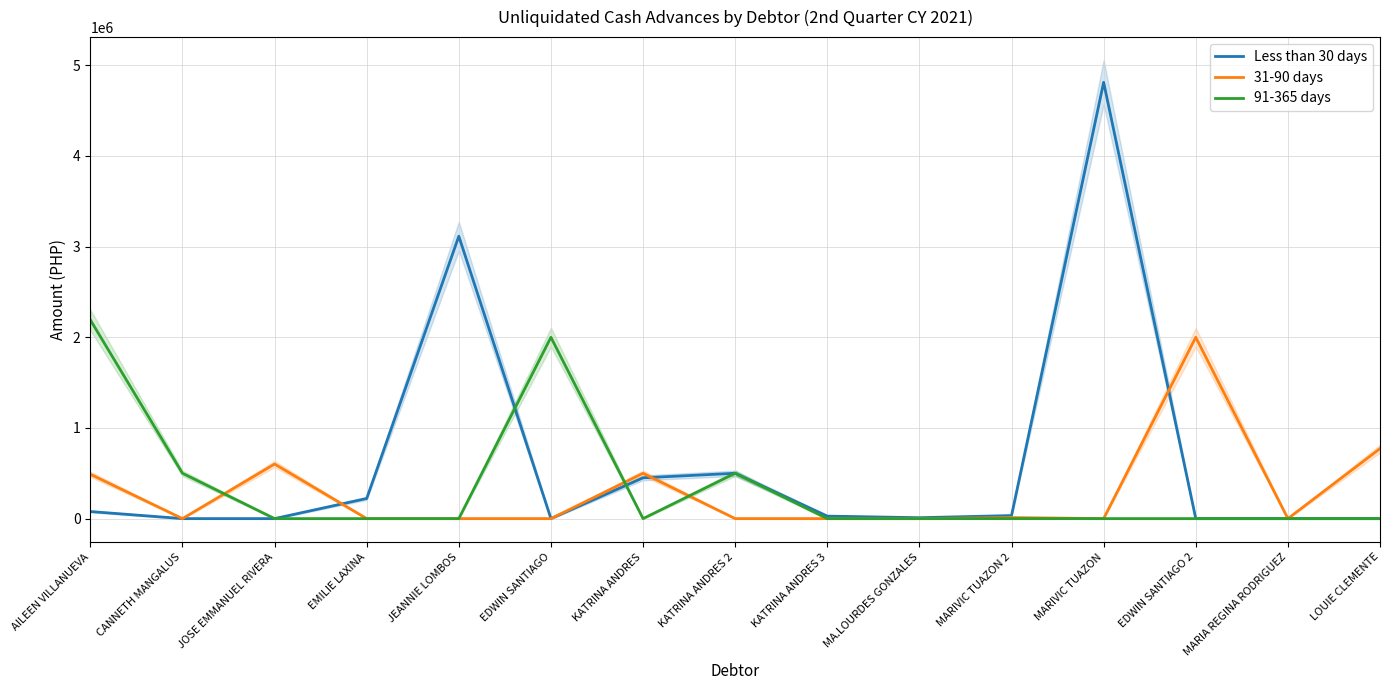

Which series has the largest range (max minus min)?

Less than 30 days